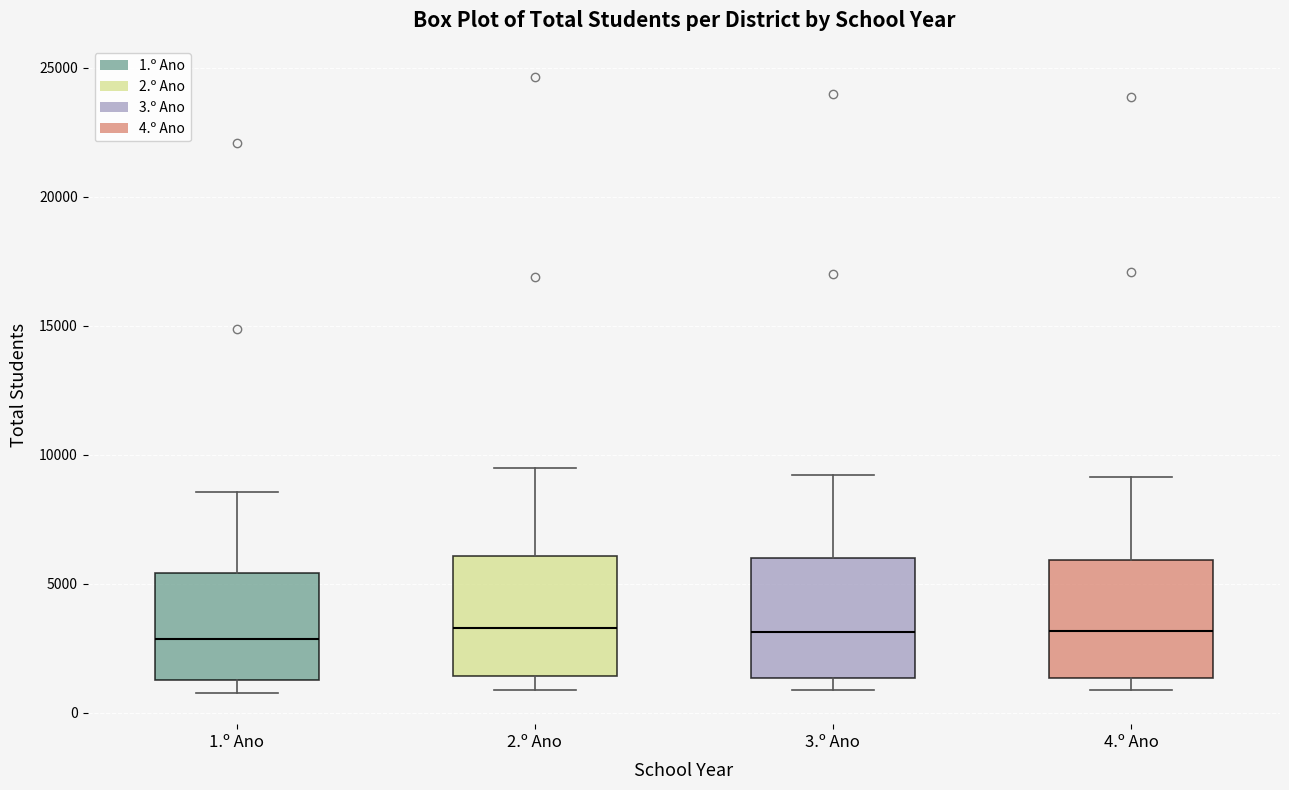

Reading left to right, transcribe this box plot: for each box, give where its median line is, the range the box spans, and where its two whiskers end, as read against the y-axis. The values are not printed on the chart, so give them approximately, as read against the axis.

1.º Ano: median 3000, box 1500 to 5500, whiskers 500 to 8500
2.º Ano: median 3500, box 1500 to 6000, whiskers 1000 to 9500
3.º Ano: median 3000, box 1500 to 6000, whiskers 1000 to 9000
4.º Ano: median 3000, box 1500 to 6000, whiskers 1000 to 9000